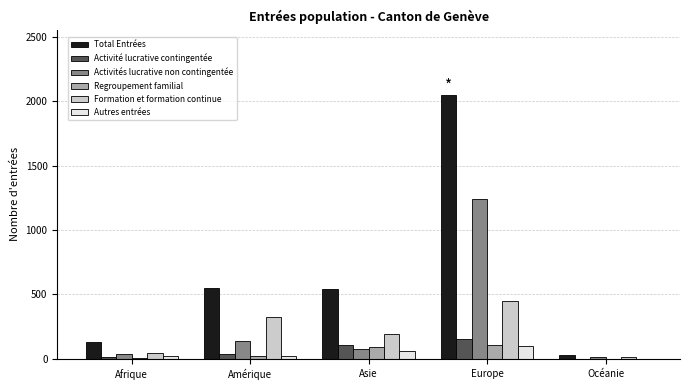

True or false: Total Entrées has a value of 539 at Asie.

True